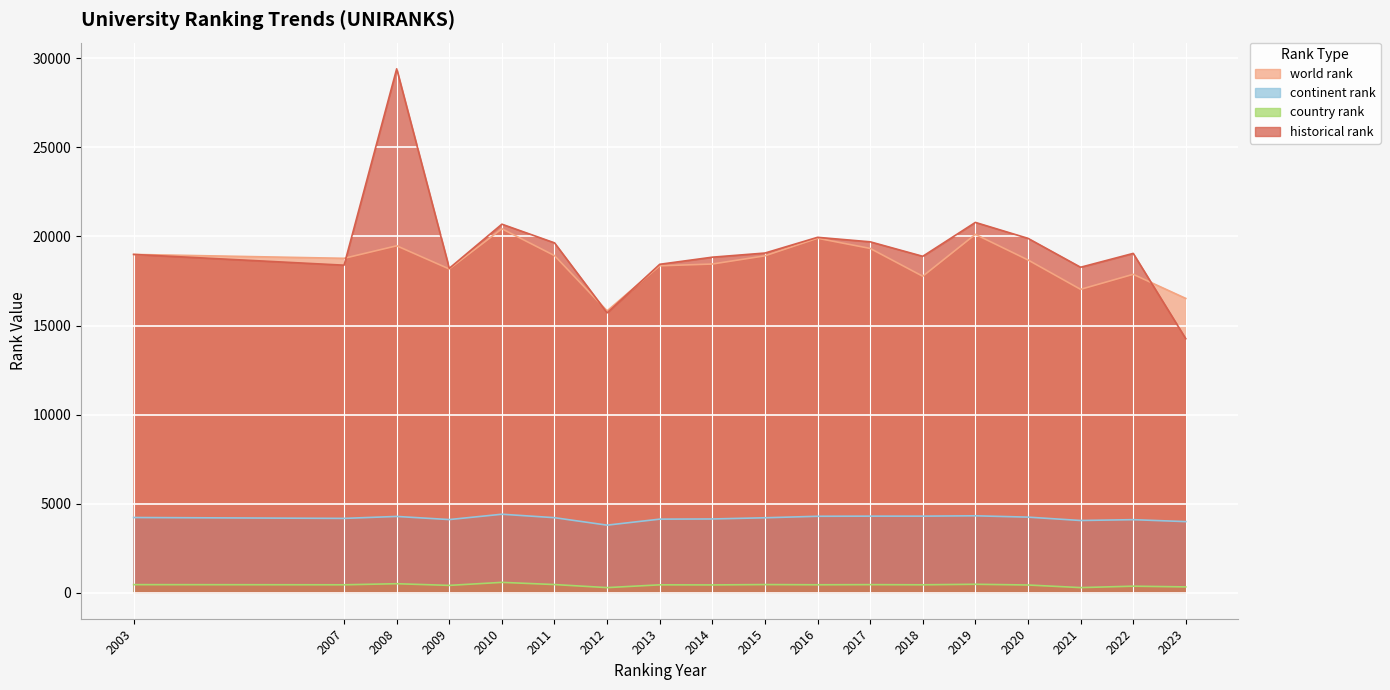

True or false: world rank and country rank cross at least once.

False